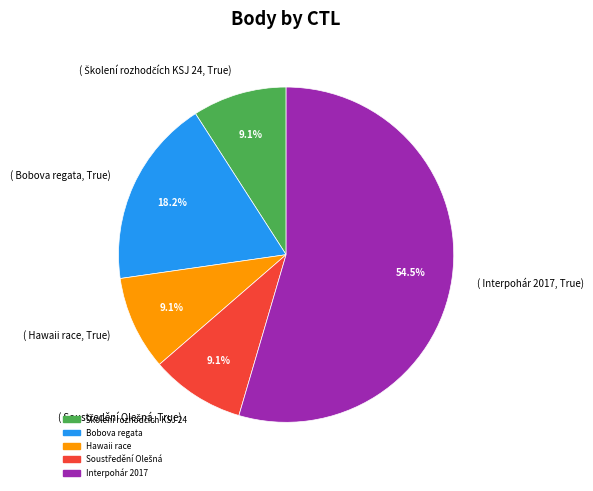

How many segments does this pie chart have?

5